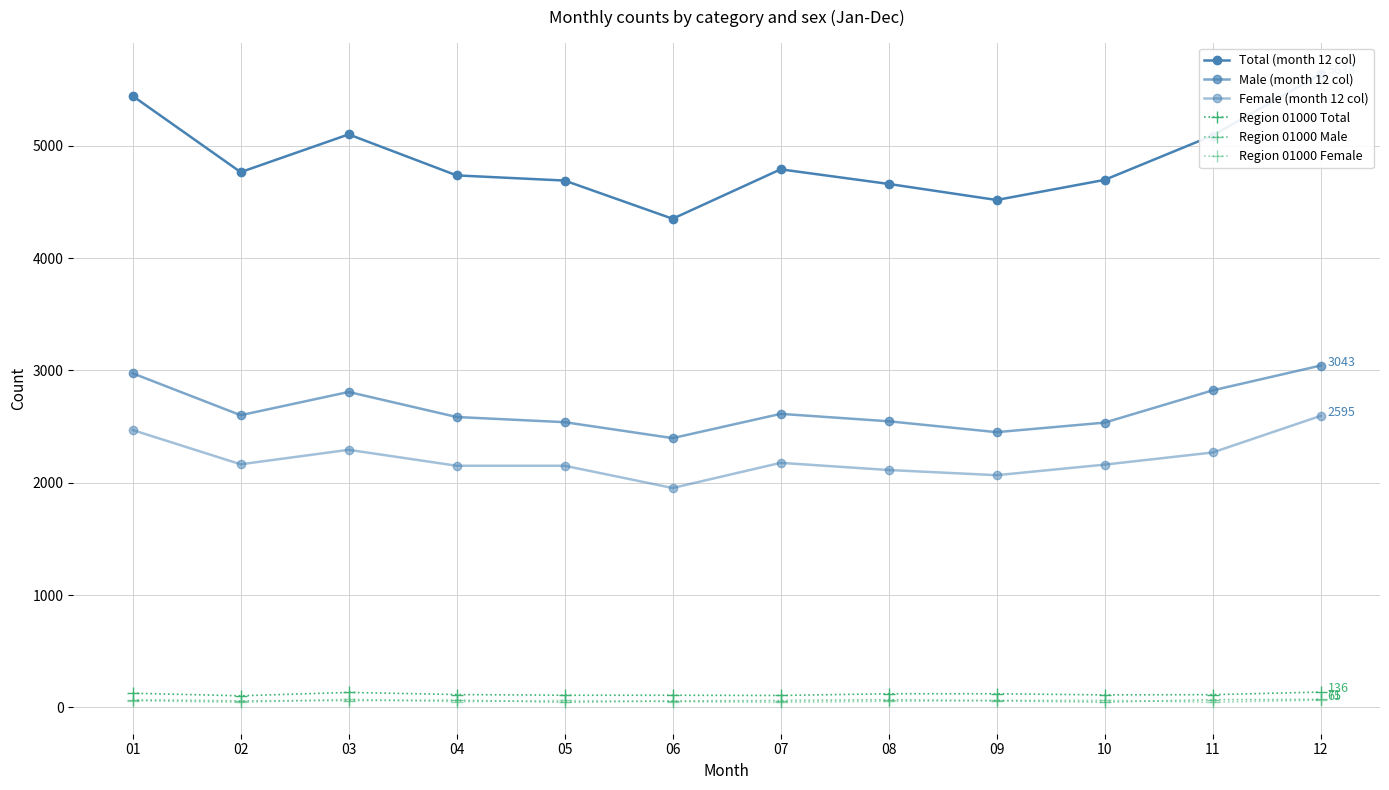

At how many categories does at least one series exceed 1253?

12